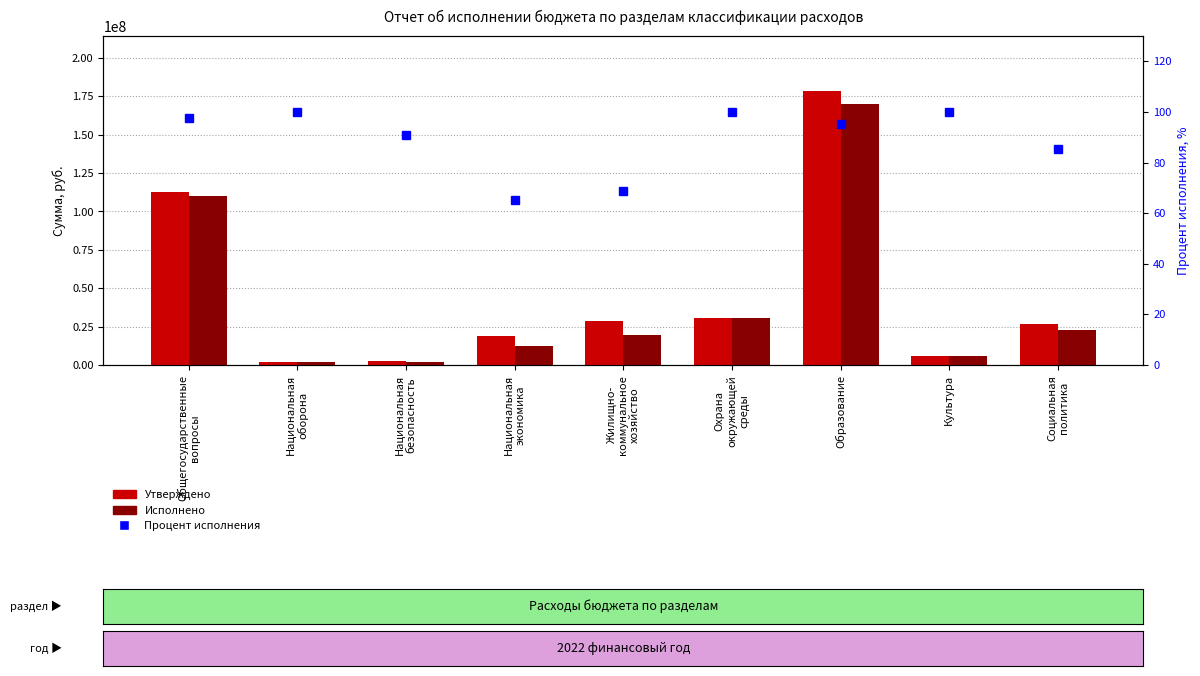

Which series has the largest range (max minus min)?

Утверждено